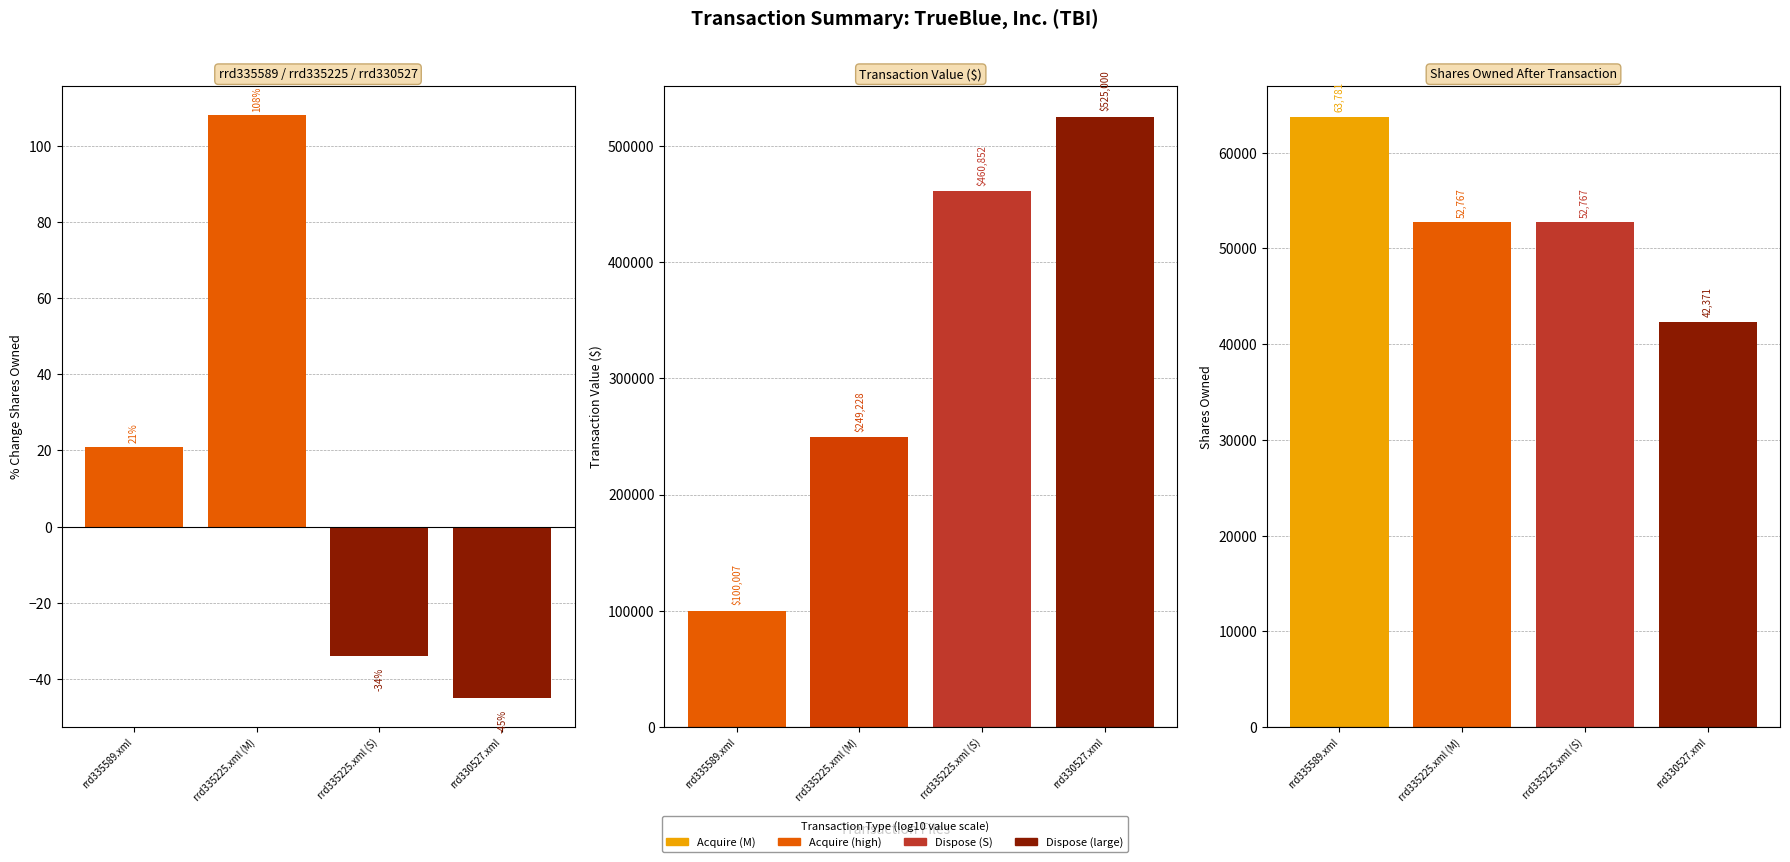

Reading right to left, extract all data points from this chart.

transactionValue: 525000.0	460852.0	249228.0	100007.0
transactionShares: 35000.0	27448.0	27448.0	11014.0
transactionPricePerShare: 15.0	16.8	9.1	9.1
sharesOwnedFollowingTransaction: 42371.0	52767.0	52767.0	63781.0
pctchgSharesOwned: -45.0	-34.0	108.0	21.0